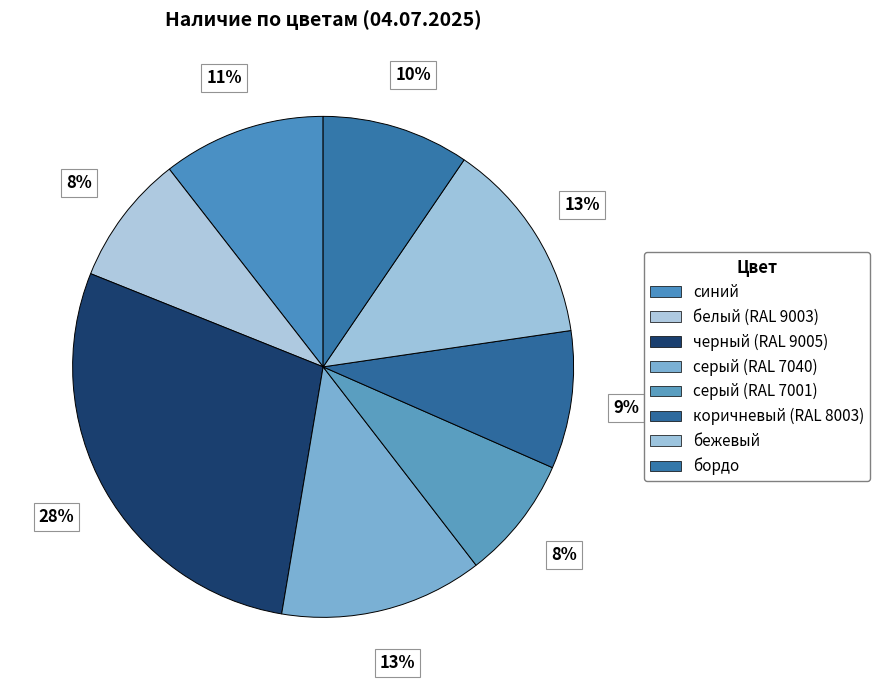

Does any single category account for the majority?

No